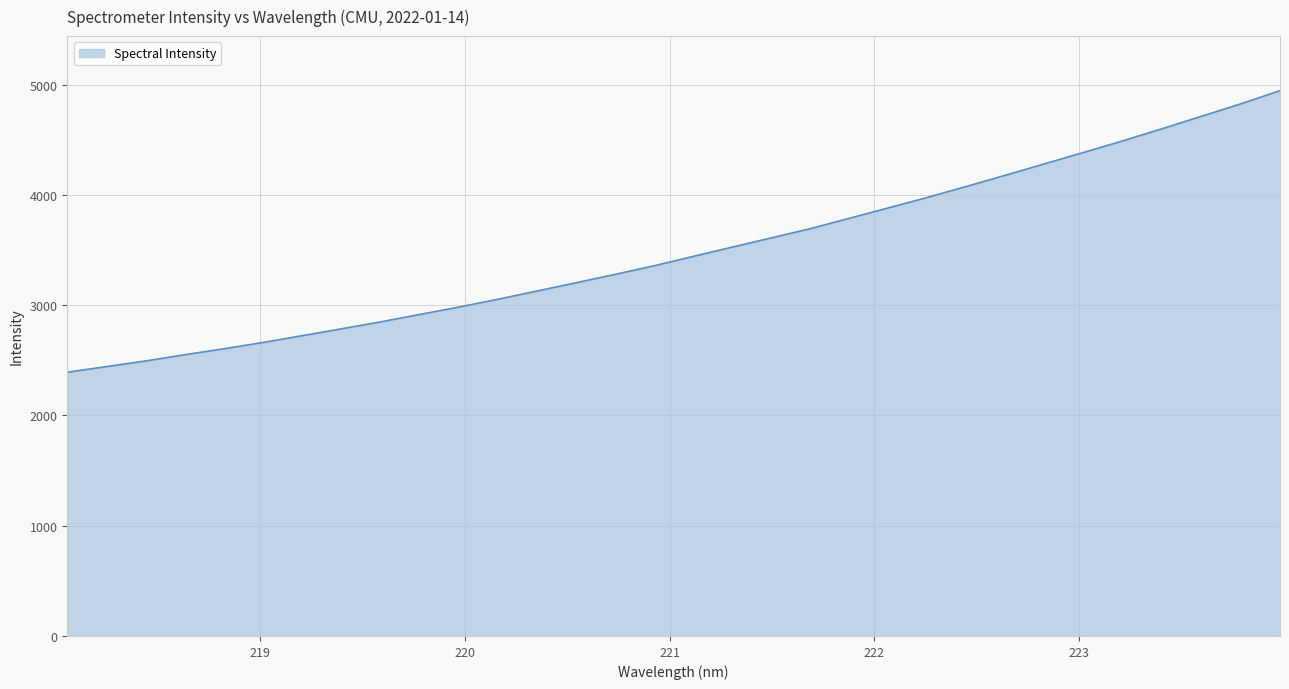

How many values exceed 3442?

16